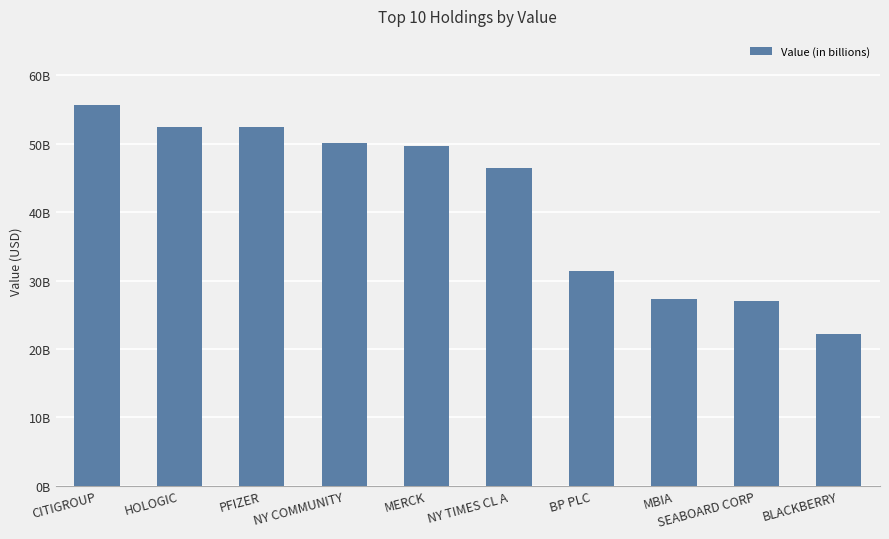

What is the difference between the maximum and minimum values?

33.6